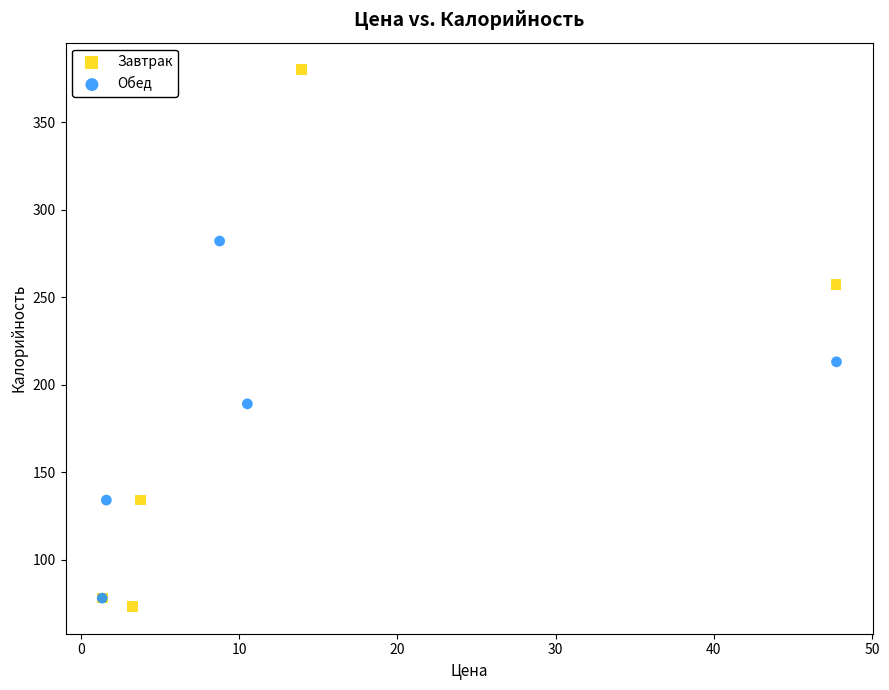

Which series has the widest spread of Y values?

Завтрак